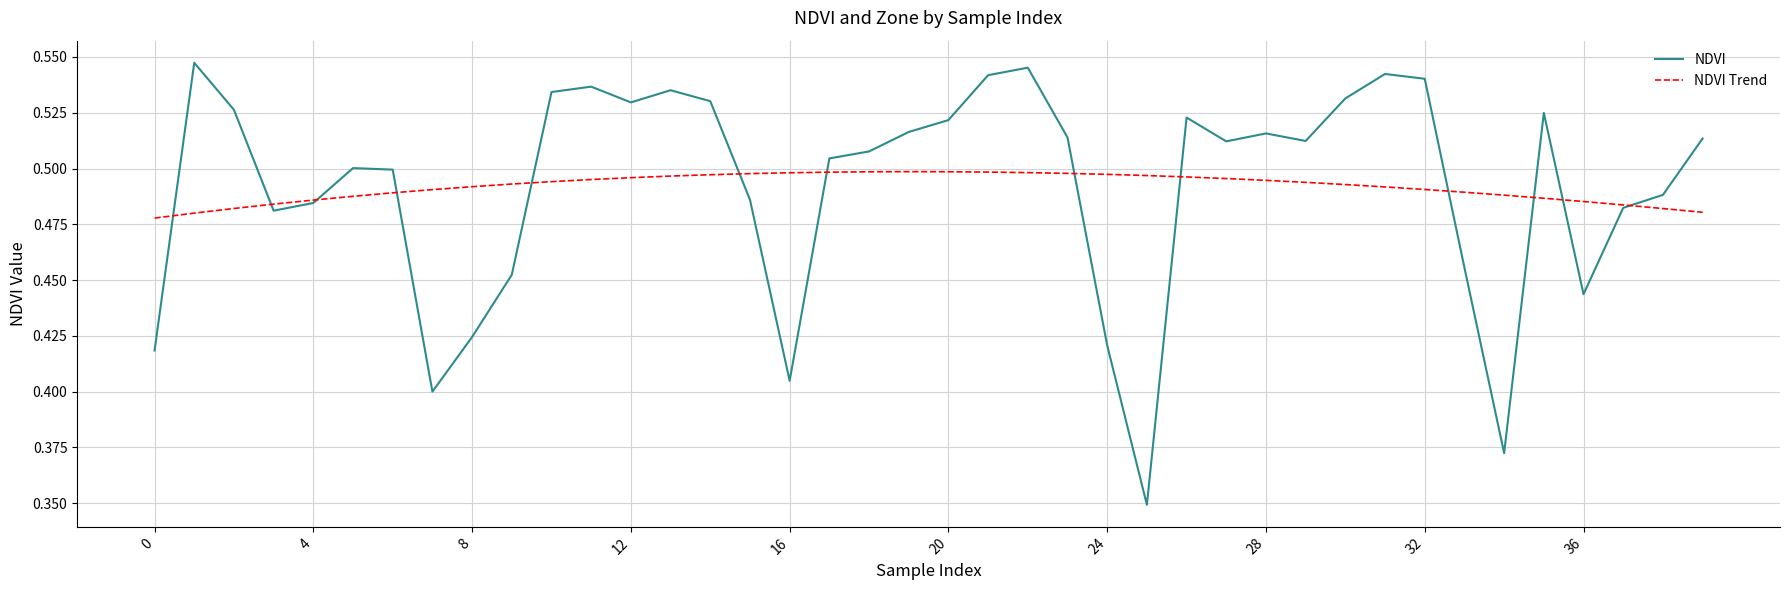

Which series has the widest spread of values?

NDVI